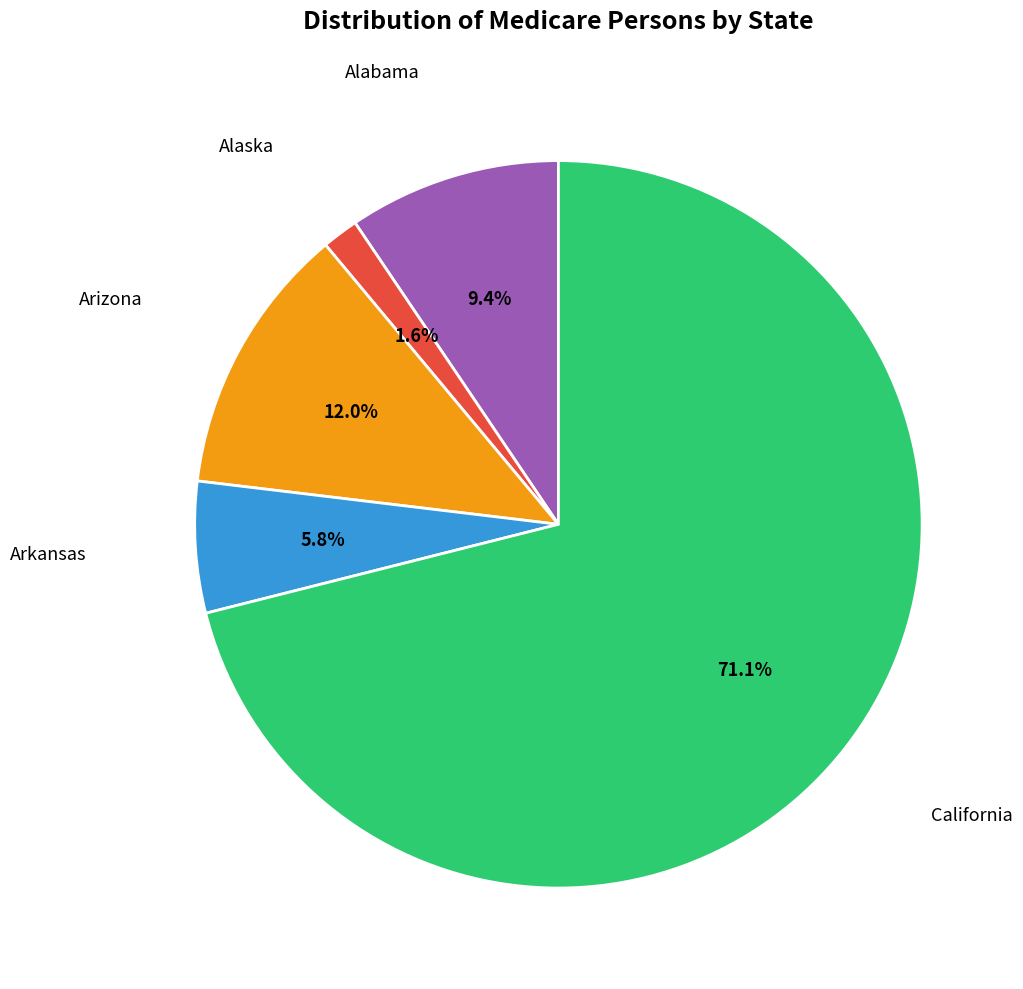

Does any single category account for the majority?

Yes